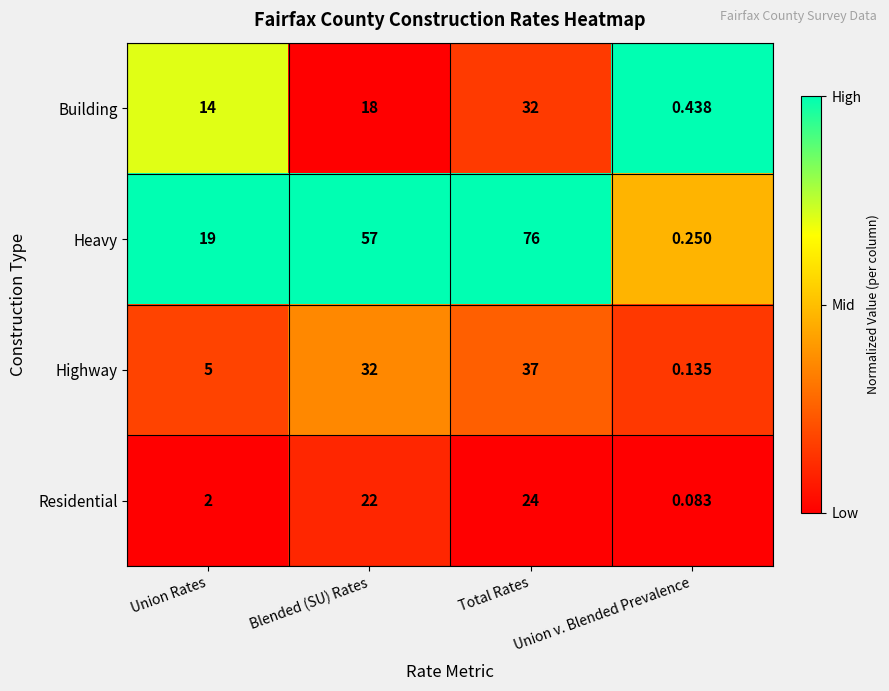

At which category is the sum across all series the highest?

Total Rates